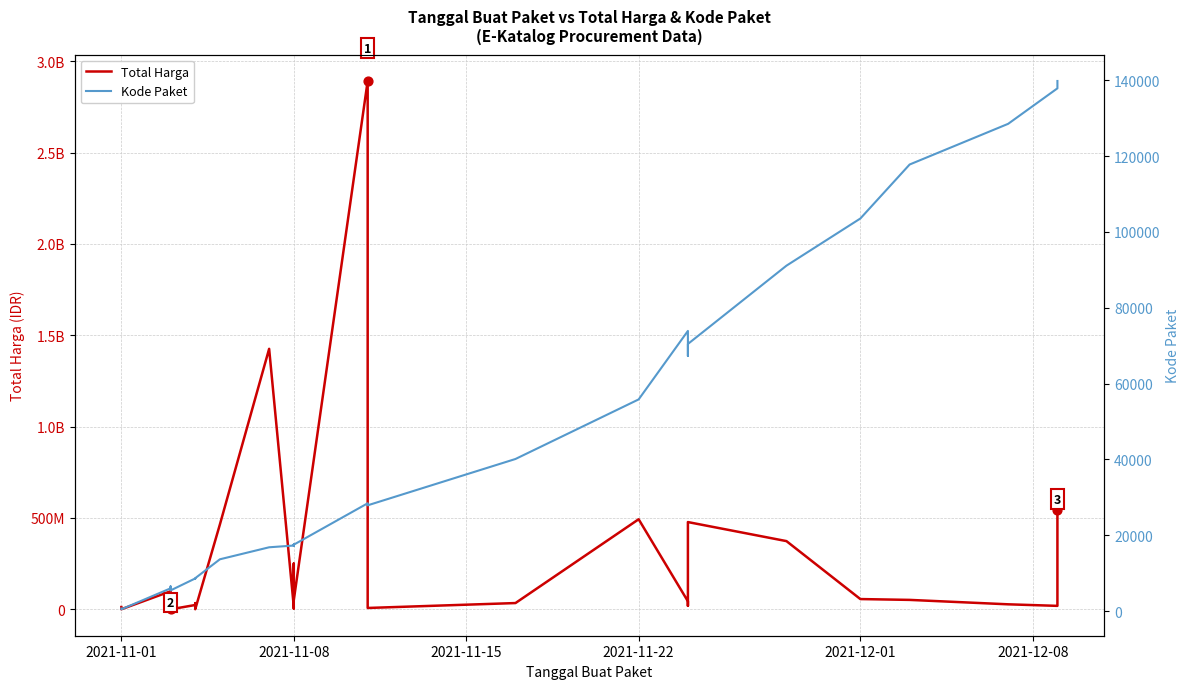

Which series contains the lowest Y value?

Kode Paket